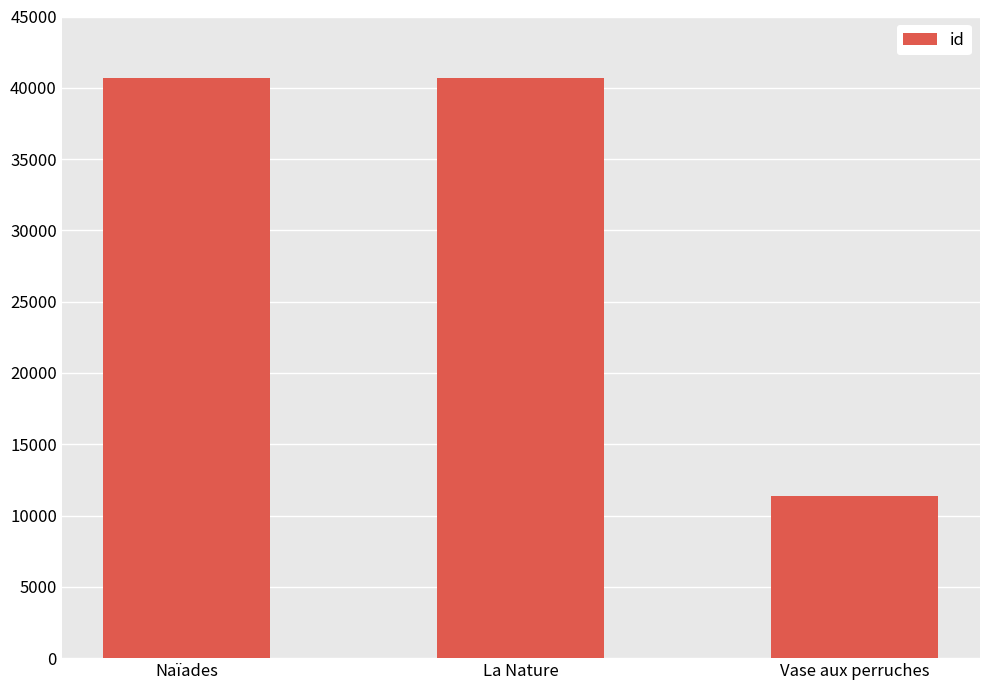

True or false: the data shows 72104 at La Nature.

False